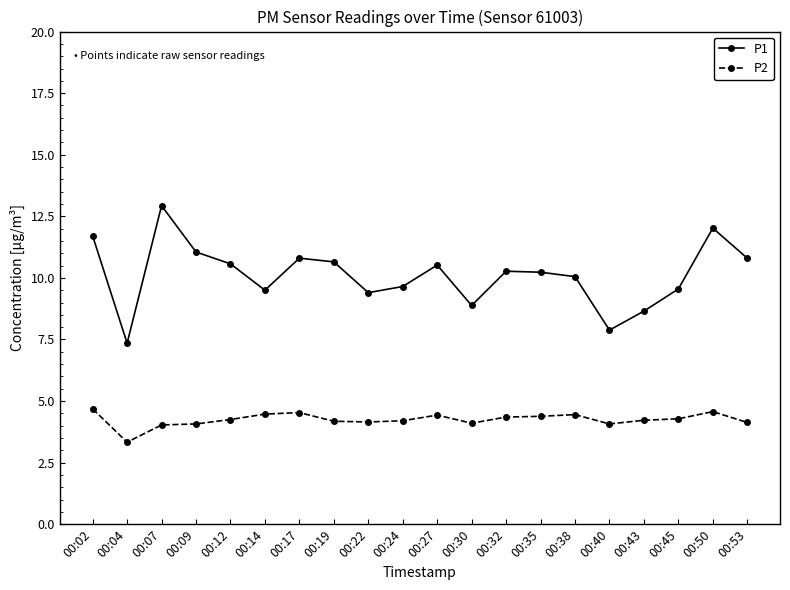

What is the sum of the P2 values at 00:17 and 00:45?

8.8